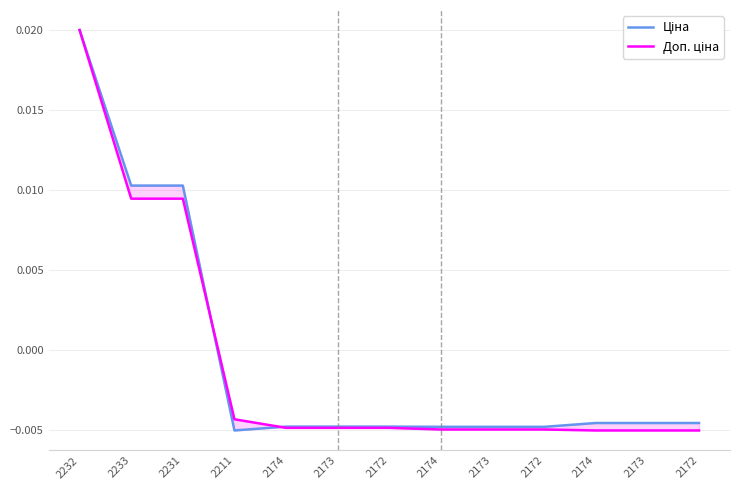

At how many categories does at least one series exceed 0?

3